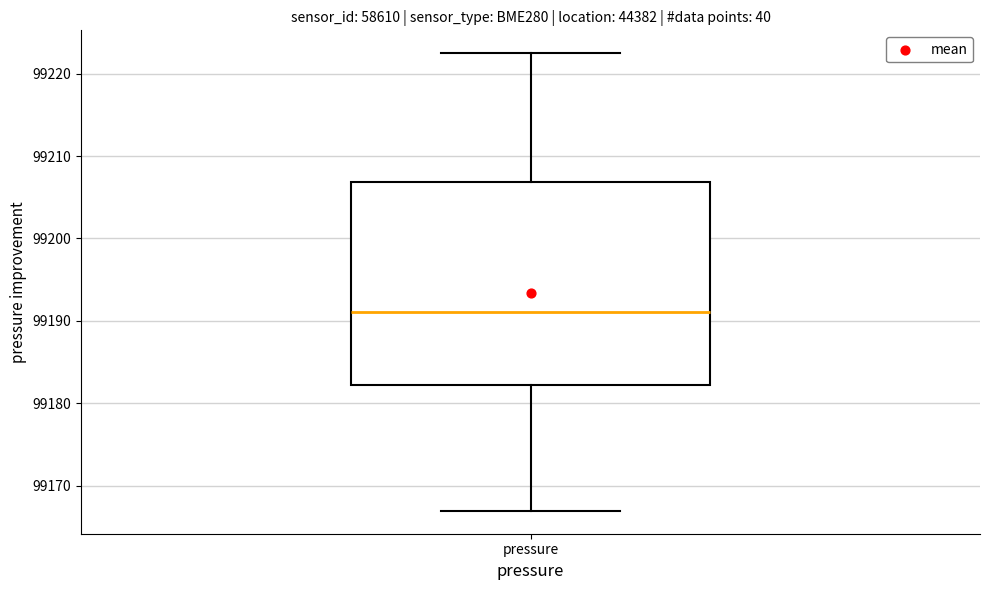

Where does the lower whisker of the box for pressure end on the y-axis? The values are not printed on the chart, so give them approximately, as read against the axis.

99167